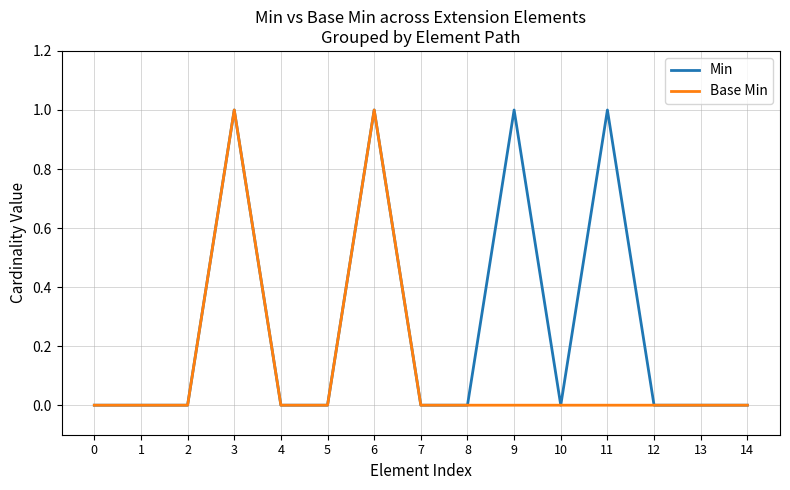

Which series has the largest total across all categories?

Min